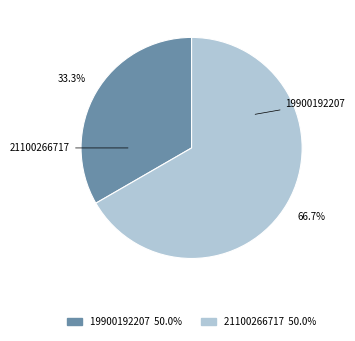

Rank the categories by value from highest to lowest.

21100266717, 19900192207